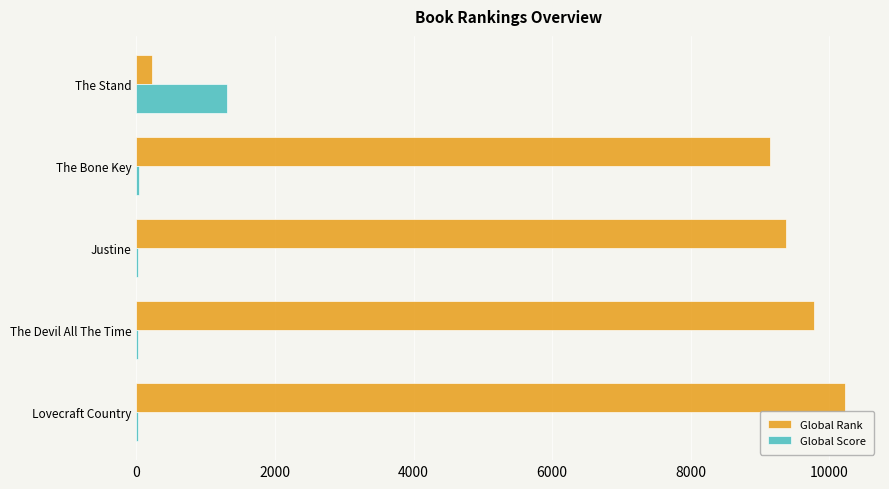

What is the sum of all Global Rank values?

38747